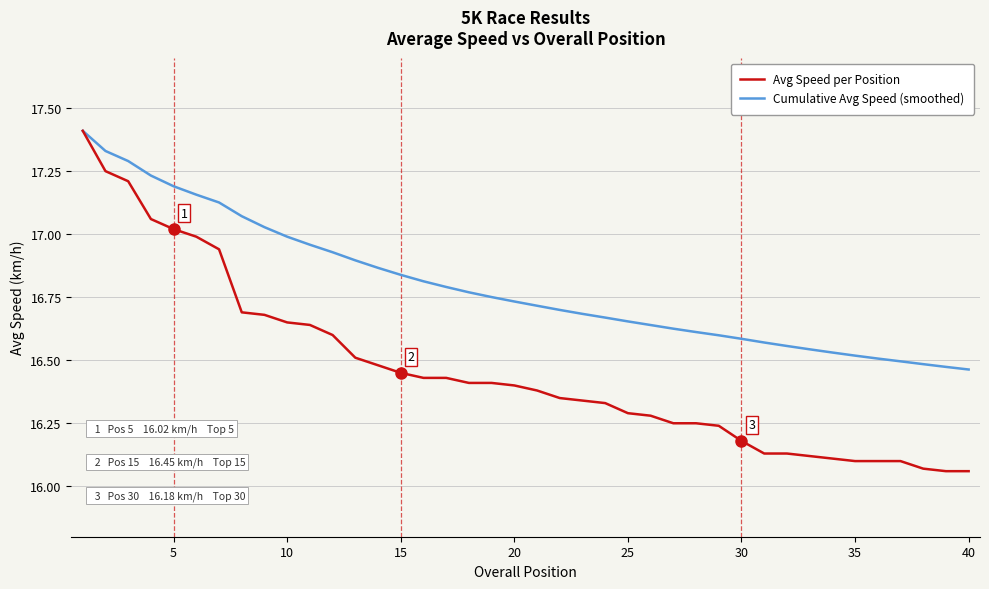

Which series has the widest spread of values?

Avg Speed per Position